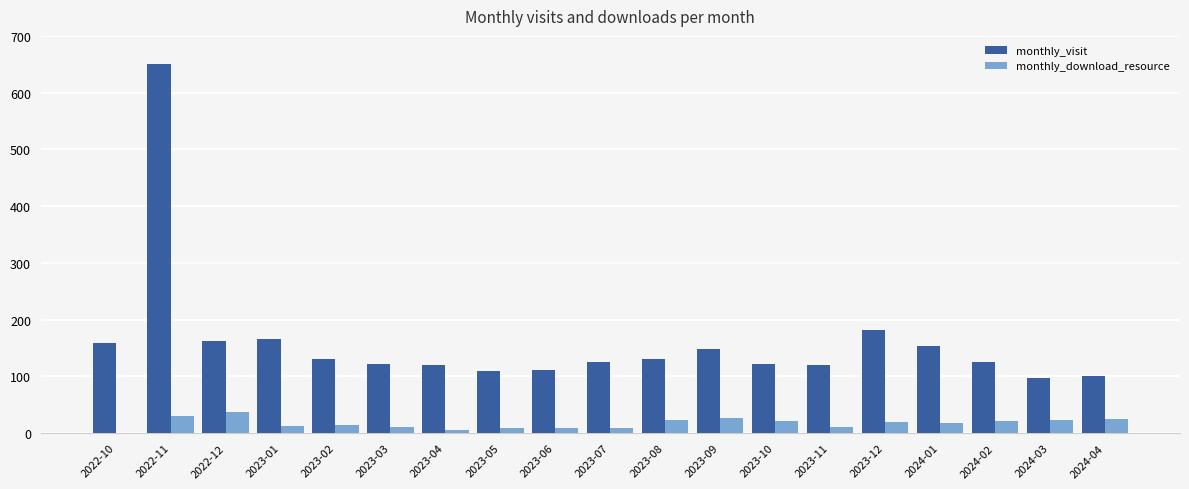

What is the average value of the monthly_download_resource series?

17